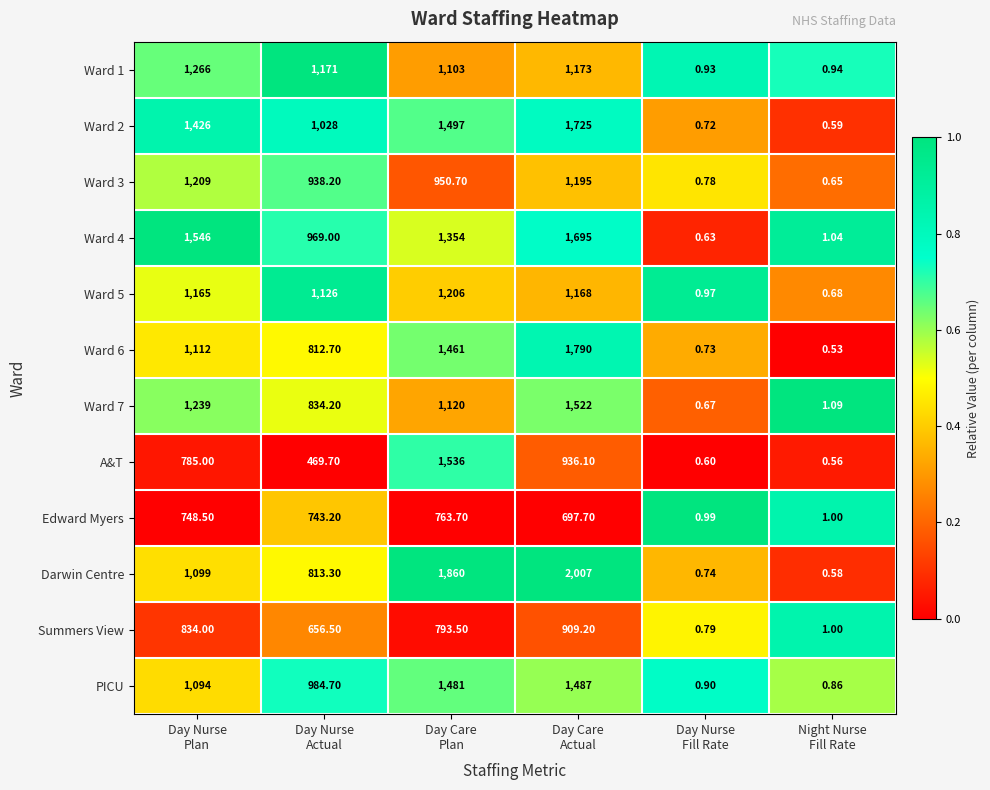

Which series has the largest range (max minus min)?

Darwin Centre